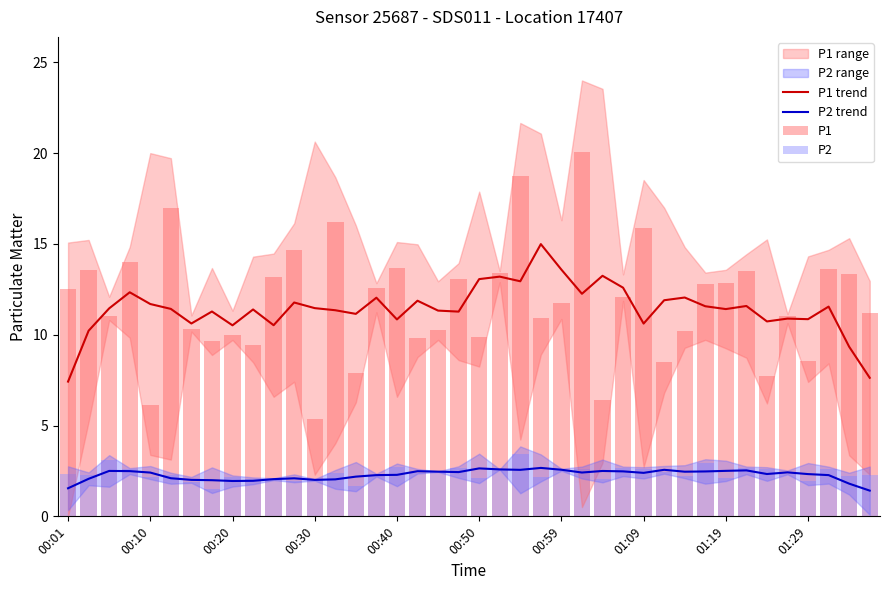

What is the highest value of the P1 trend series?

15.0